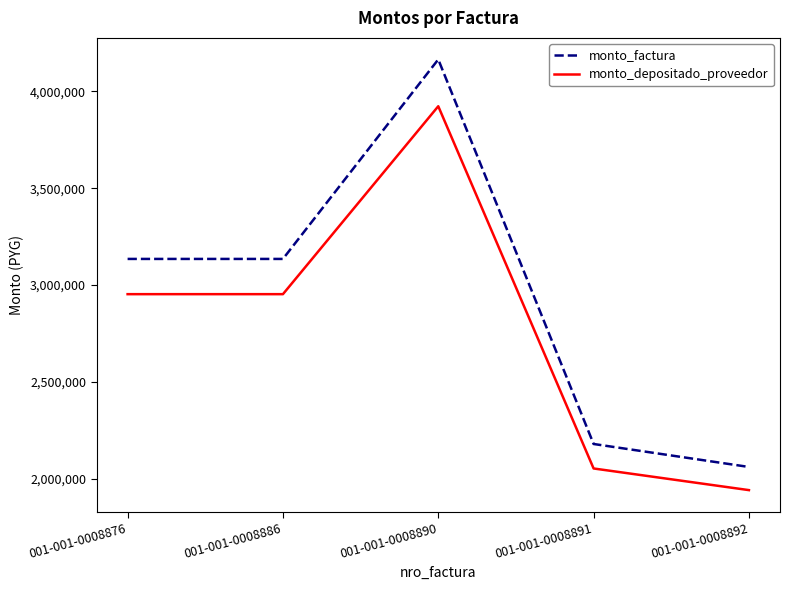

What is the minimum value for monto_factura?

2059760